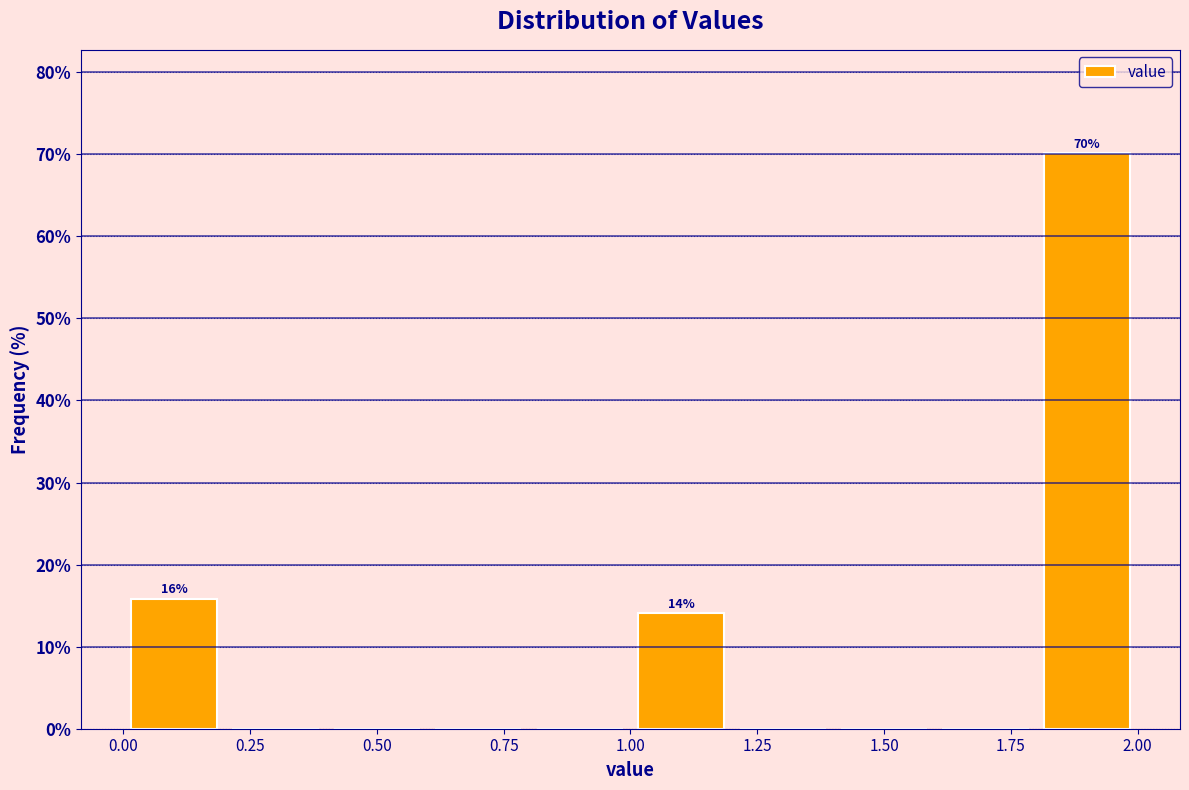

Over which range of the x-axis is the bar tallest?

1.8 to 2.0